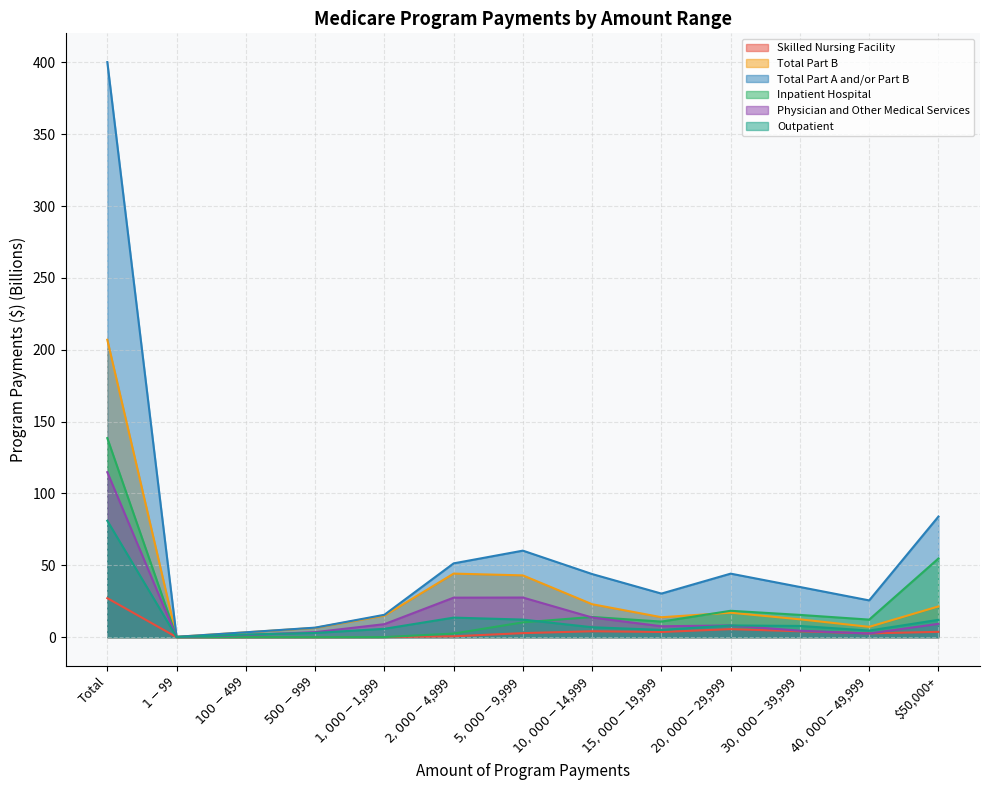

What is the difference between the maximum and second lowest values in the Total Part B series?

203.6